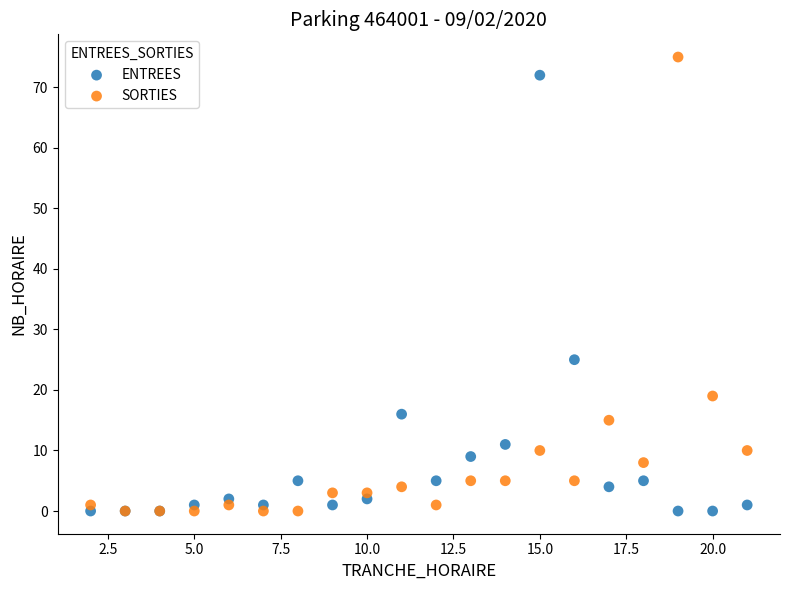

In the SORTIES series, what Y value is closest to 37?

19